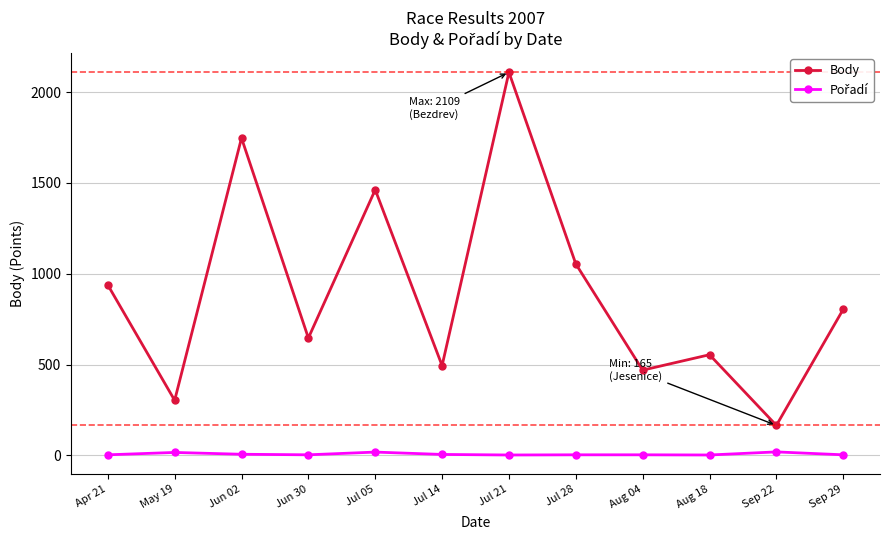

What is the value of the Body point at the 9th from the left?

469